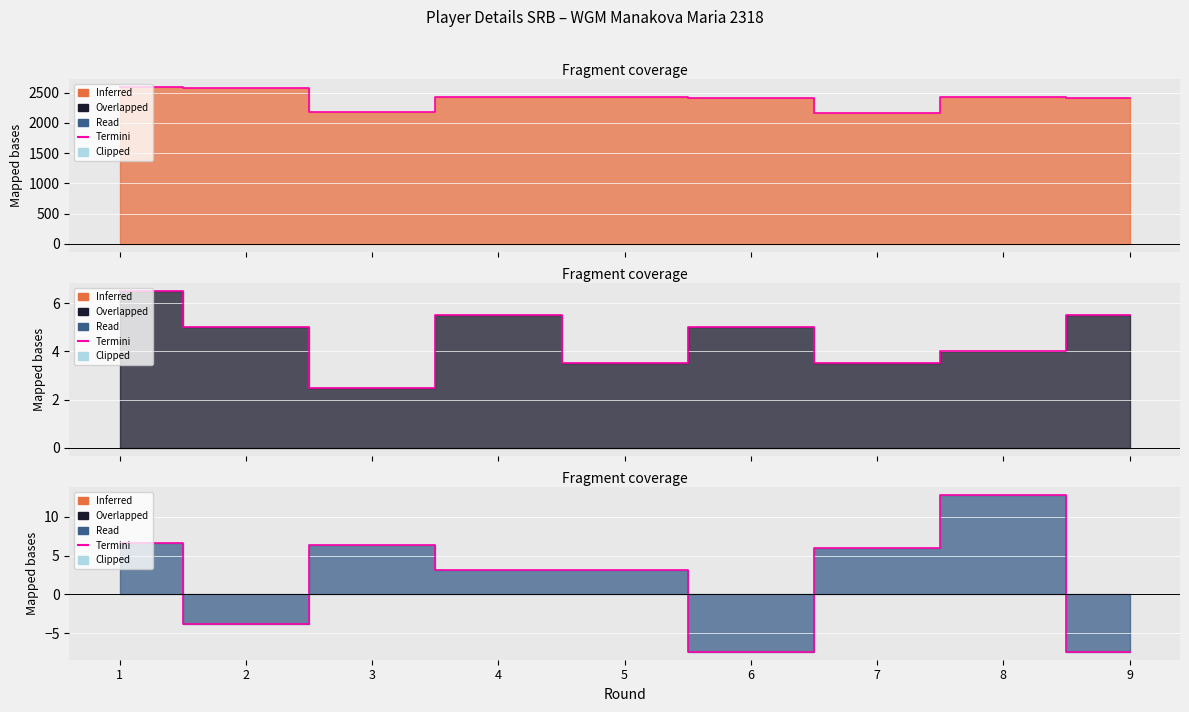

Where does the K * ratingPM (col_8*col_9) series first go above 3?

1